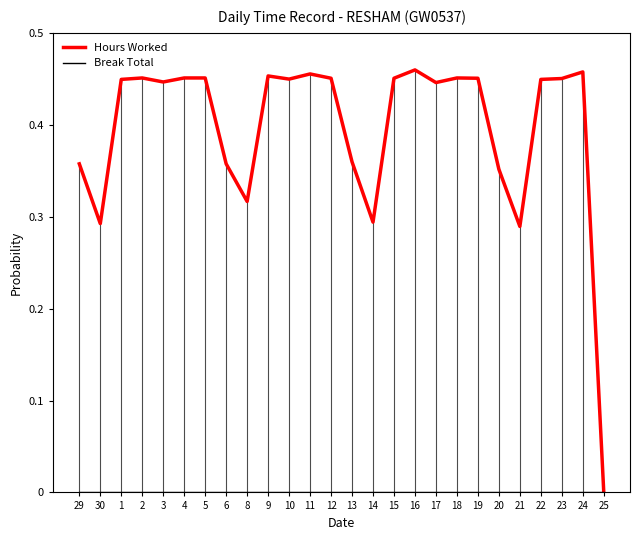

True or false: Hours Worked has more than 0 interior local peaks.

True